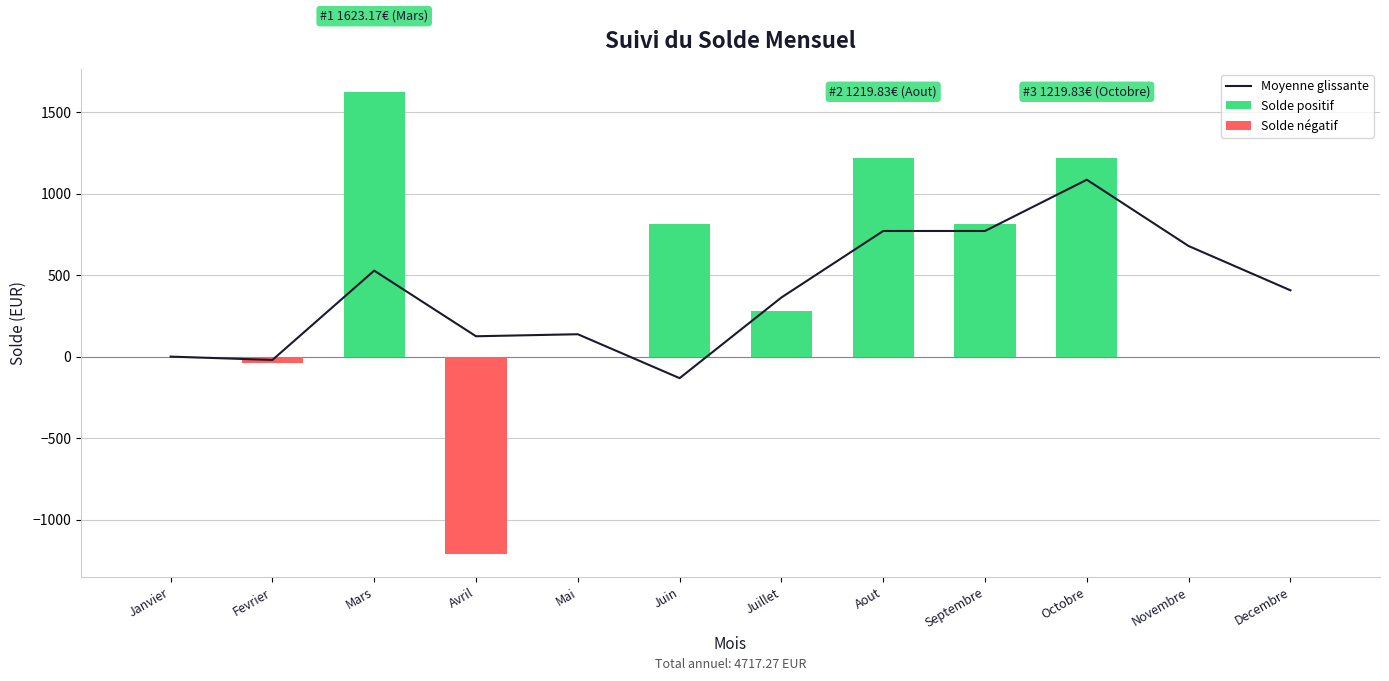

How many groups of bars are there?

12